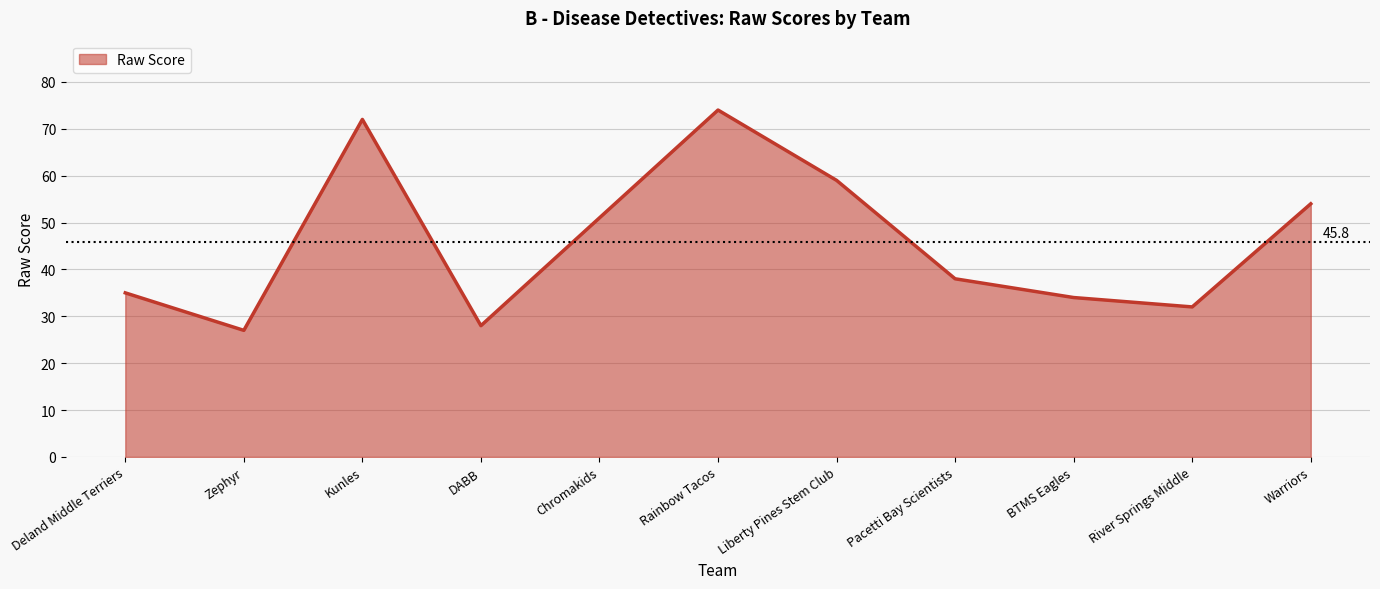

What is the difference between the values at Zephyr and Deland Middle Terriers?

8